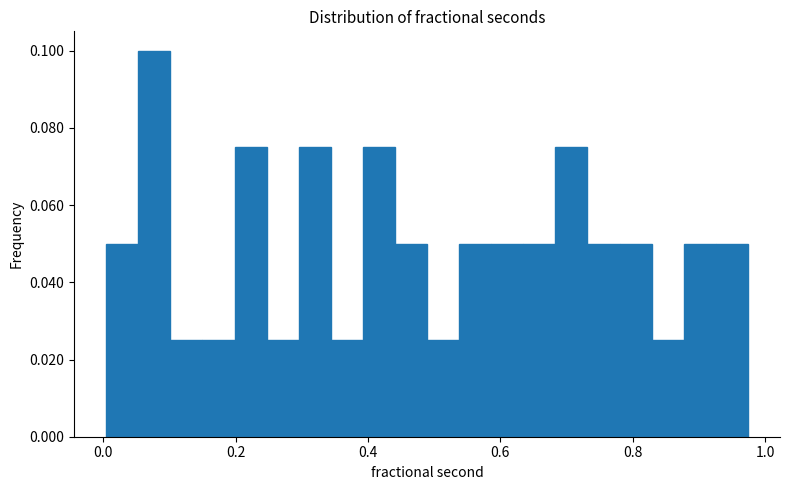

Around what value on the x-axis is the tallest bar? Give the approximate position of its centre, as read against the axis.

0.08